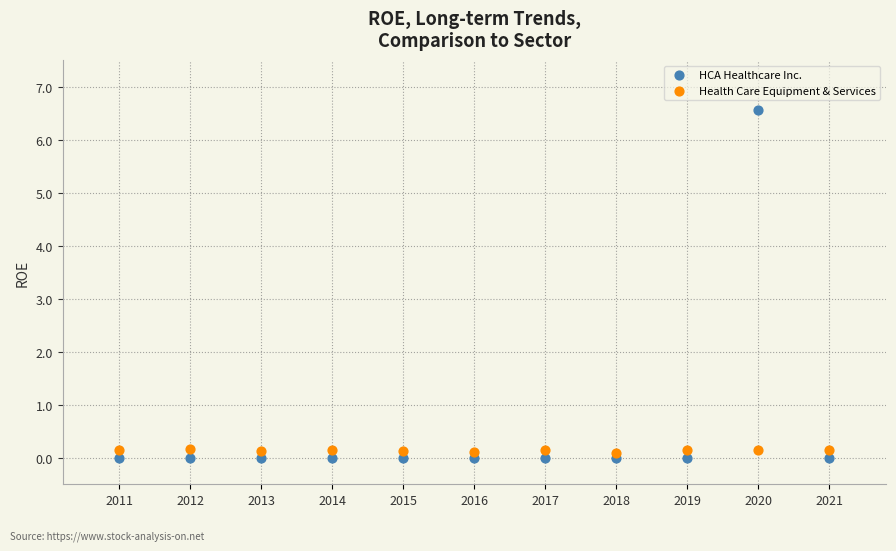

Which series reaches the maximum Y coordinate?

HCA Healthcare Inc.